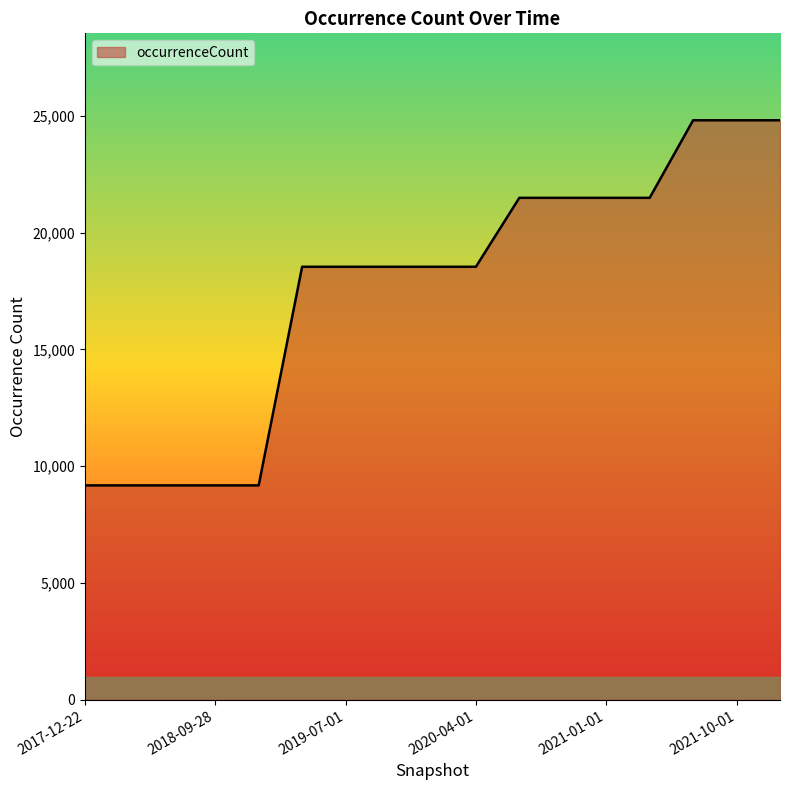

What is the smallest value displayed?

9180